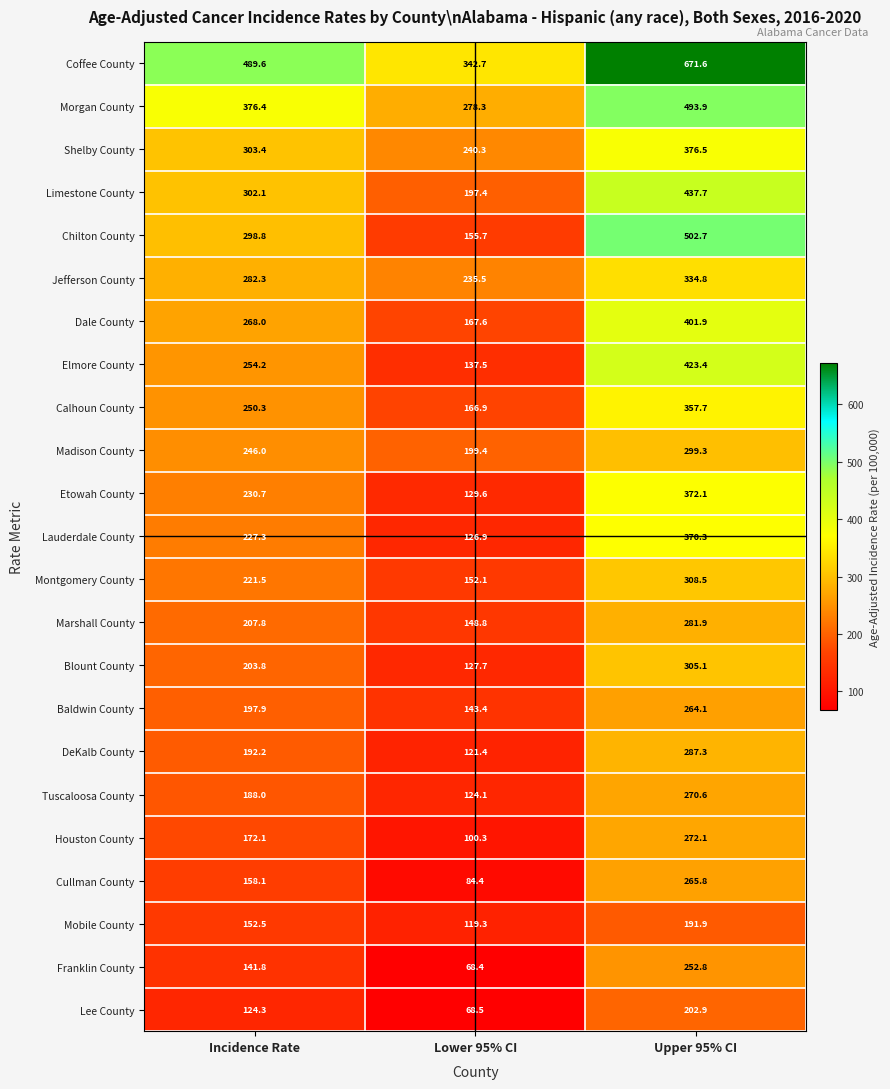

Where does the Shelby County series first go above 303?

Incidence Rate